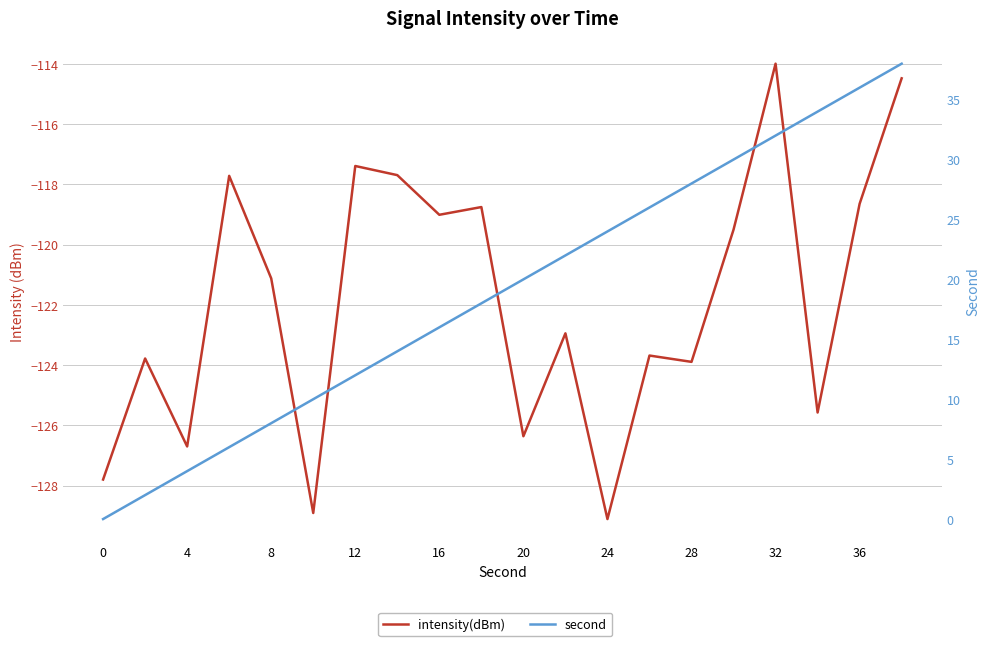

At how many categories does at least one series exceed 21?

9